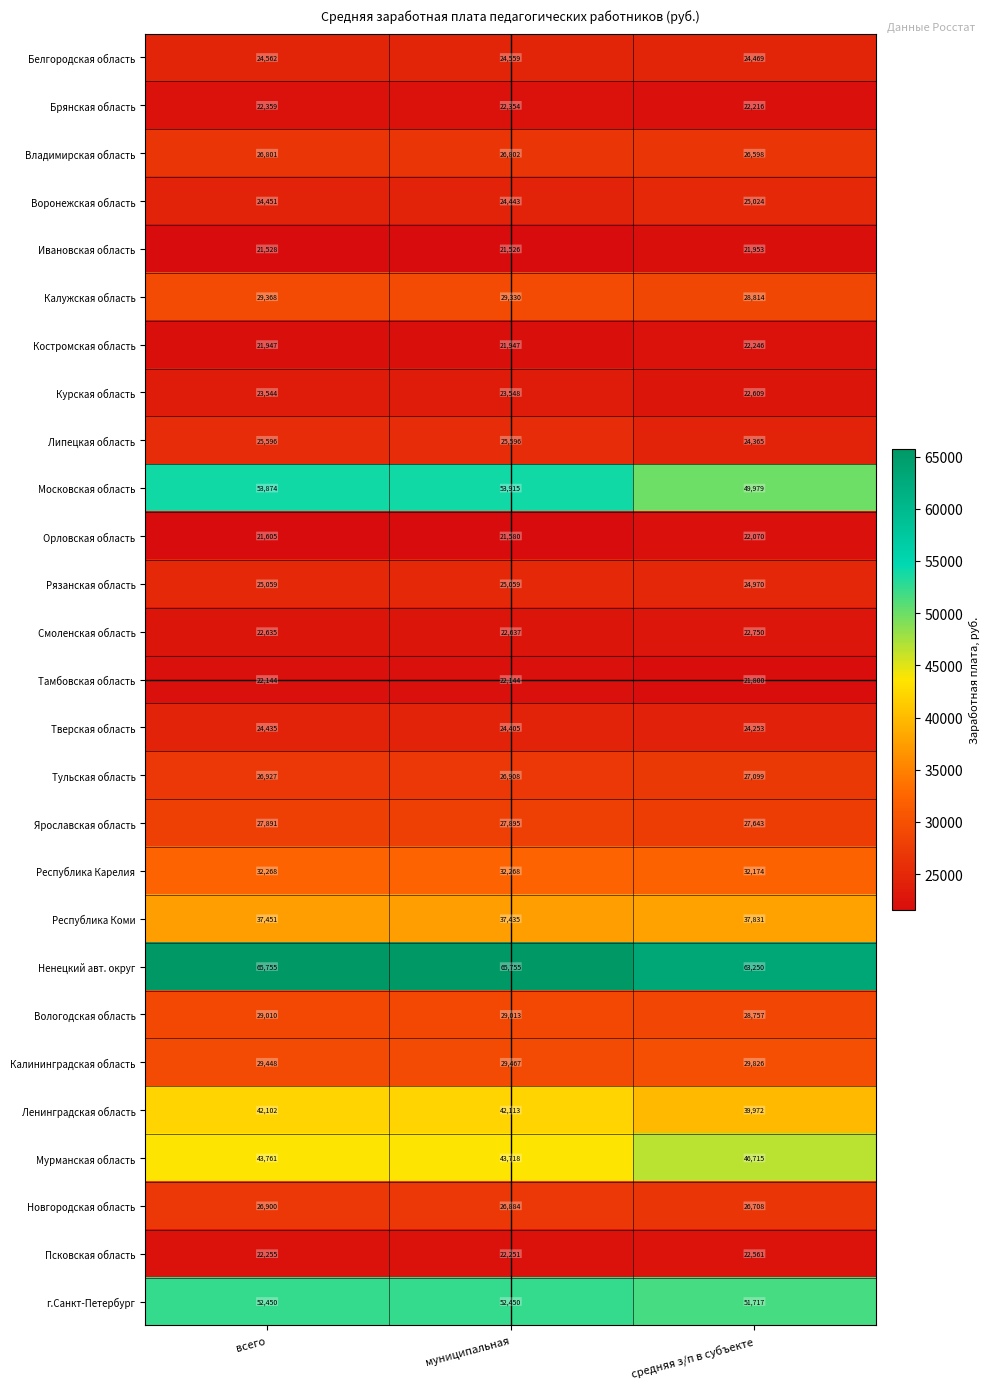

What is the total value across all series at средняя з/п в субъекте?

818369